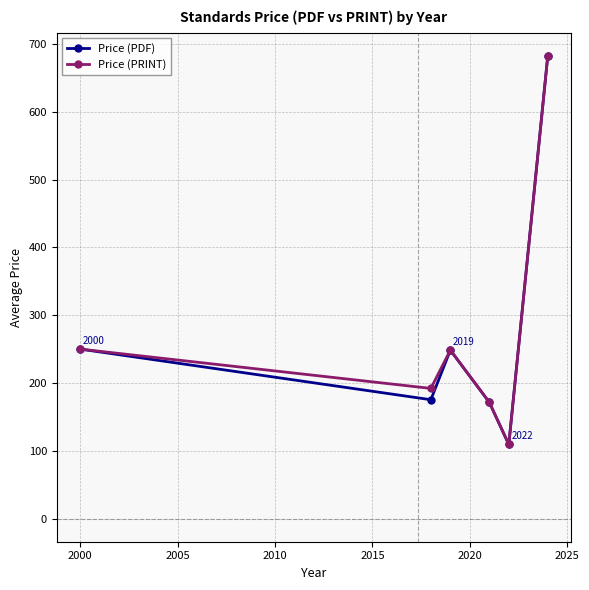

What is the maximum value shown in the chart?

682.5